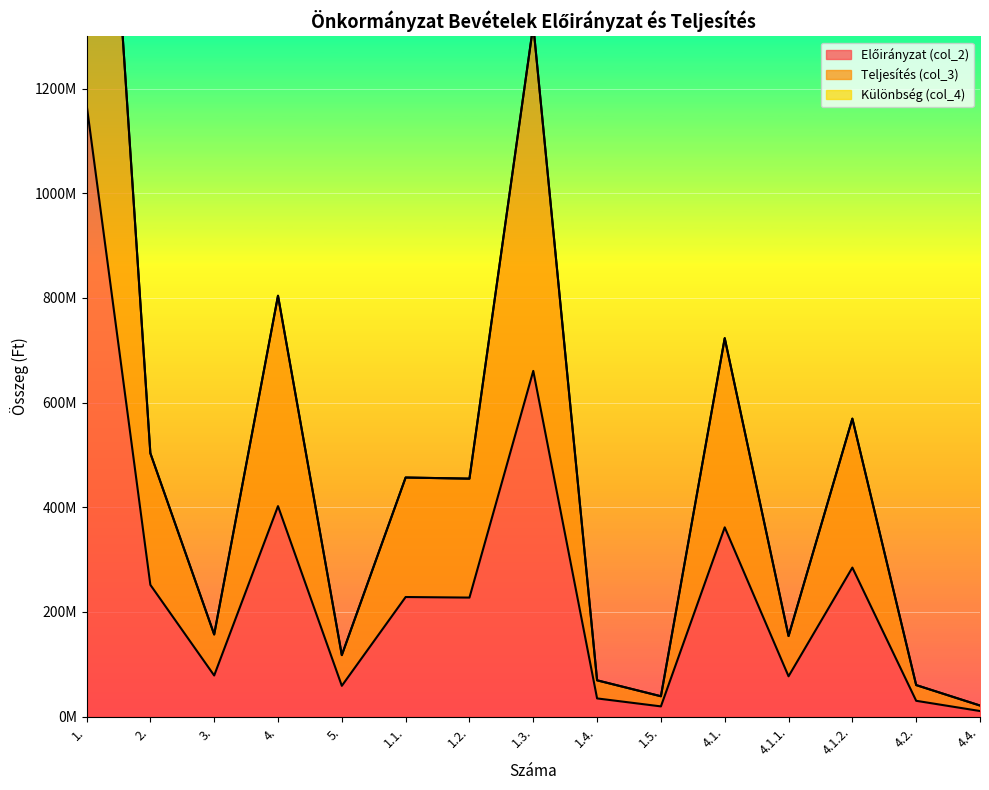

At which label does Előirányzat (col_2) first exceed 227307468?

1.